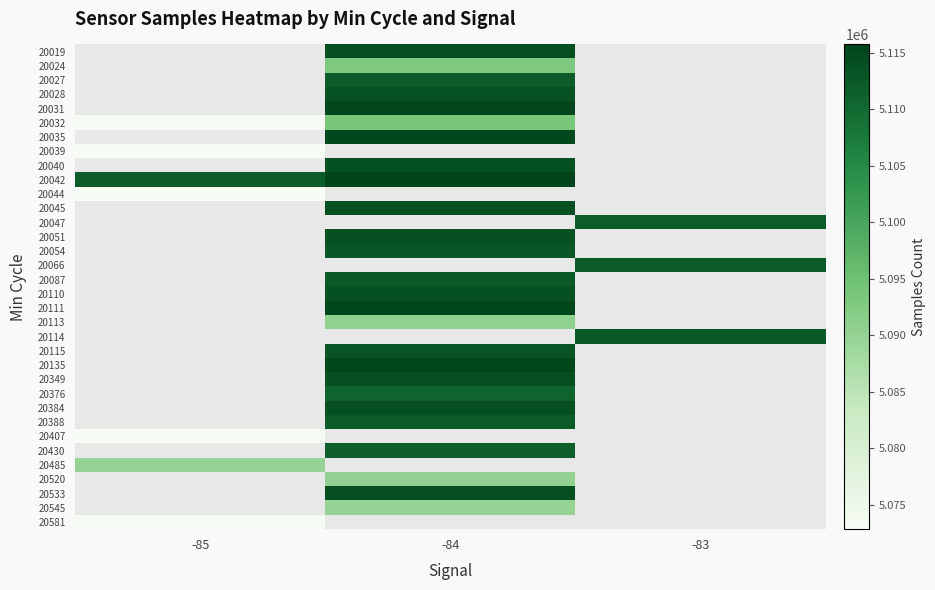

What is the greatest value displayed?

5115722.0